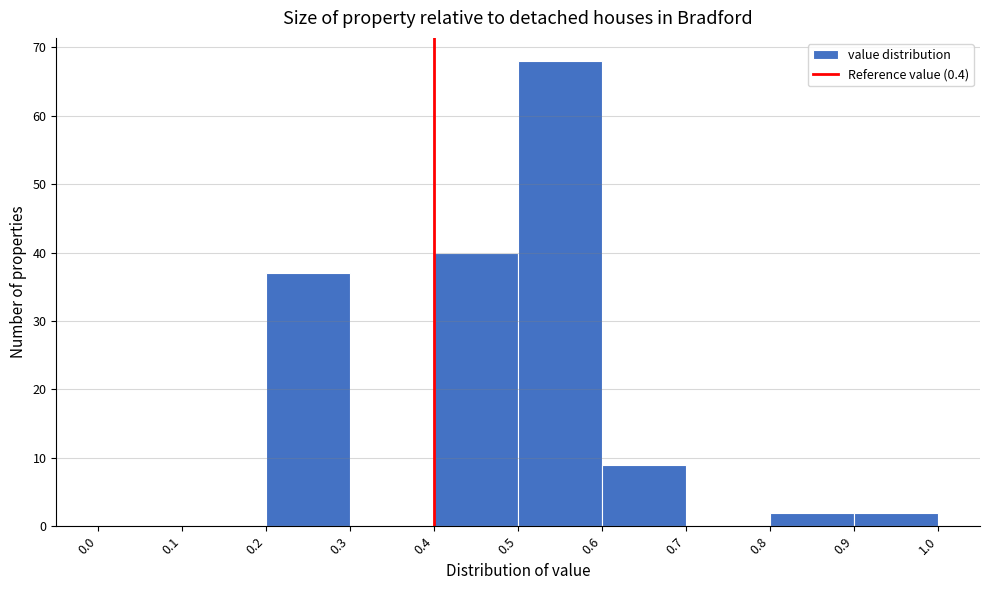

Reading left to right, transcribe this chart: for each bar, give the range it covers on the x-axis and its height. The values are not printed on the chart, so give them approximately, as read against the axis.

0.0 to 0.1: 0
0.1 to 0.2: 0
0.2 to 0.3: 37
0.3 to 0.4: 0
0.4 to 0.5: 40
0.5 to 0.6: 68
0.6 to 0.7: 9
0.7 to 0.8: 0
0.8 to 0.9: 2
0.9 to 1.0: 2